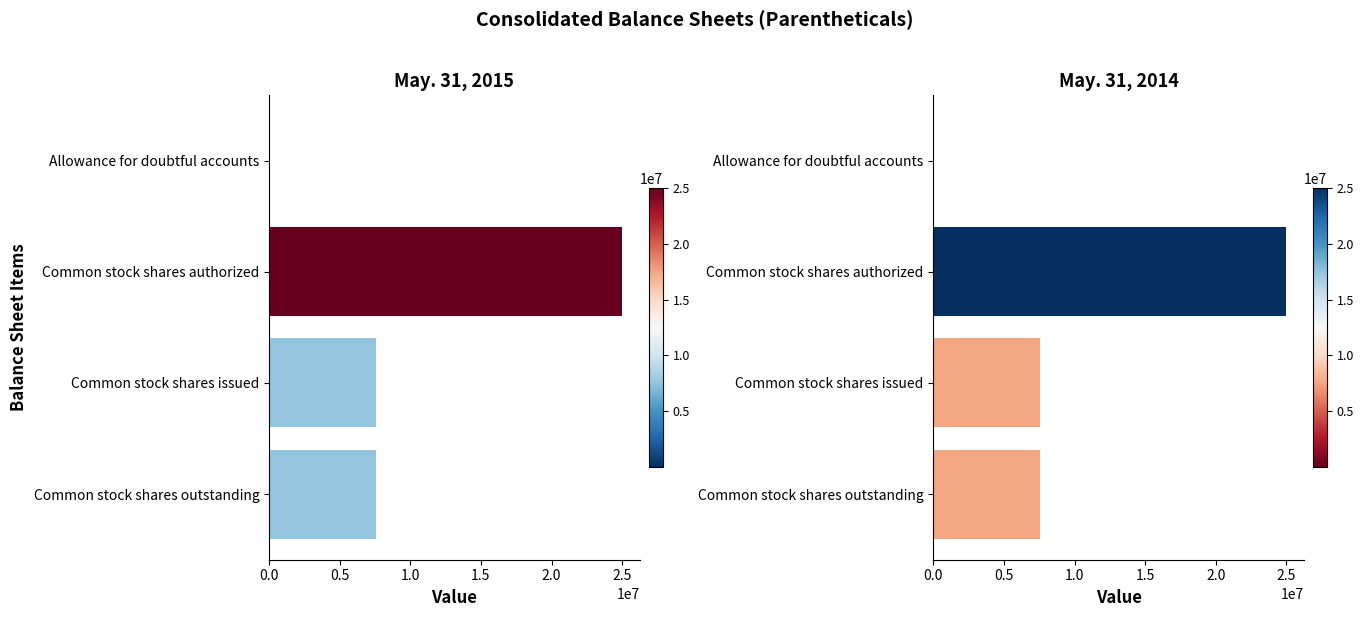

Which series has the largest total across all categories?

May. 31, 2015